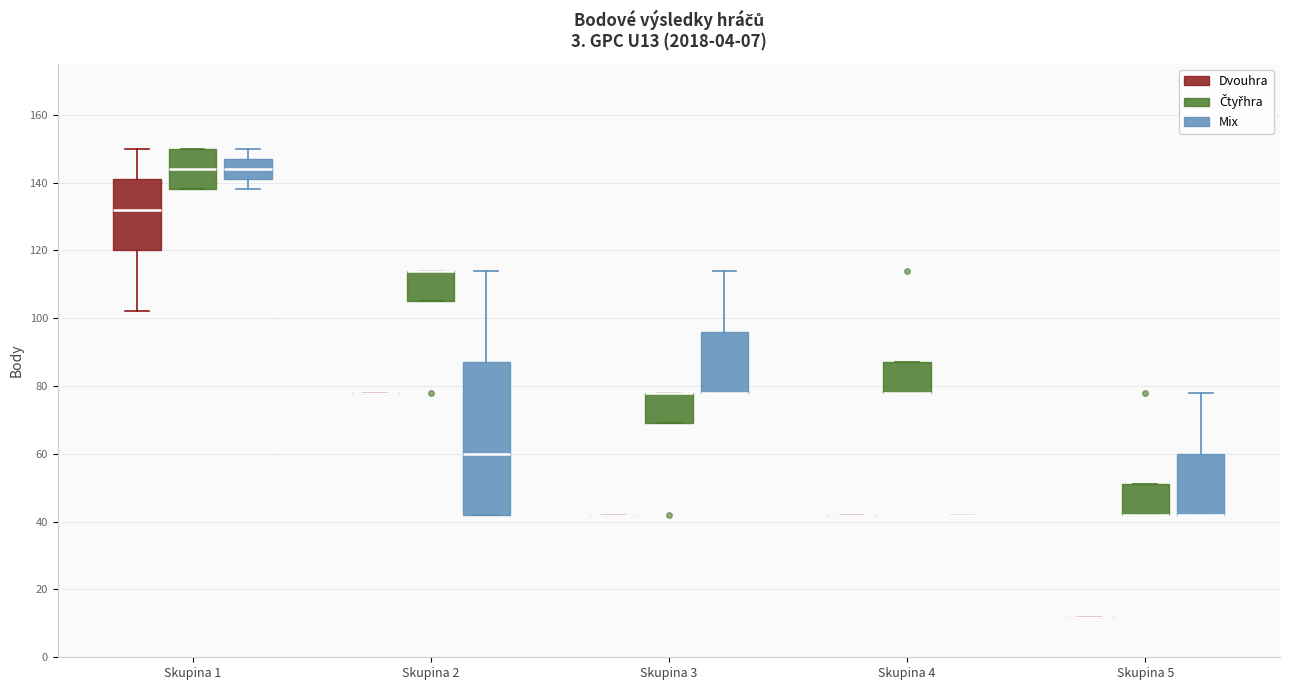

Where is the upper edge of the box for Skupina 5 (Čtyřhra) on the y-axis? The values are not printed on the chart, so give them approximately, as read against the axis.

52